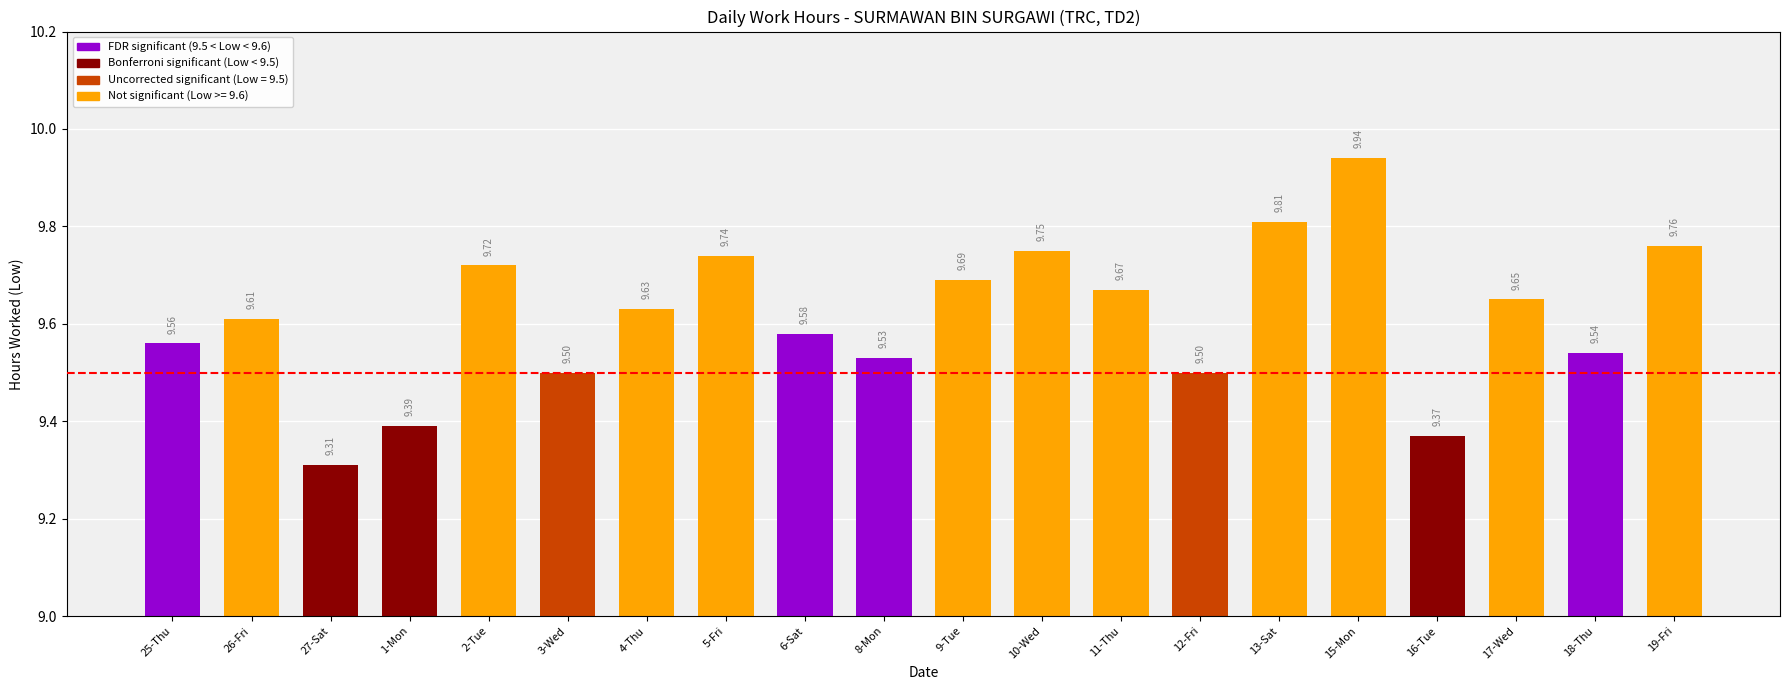

Between 5-Fri and 13-Sat, which is larger?

13-Sat